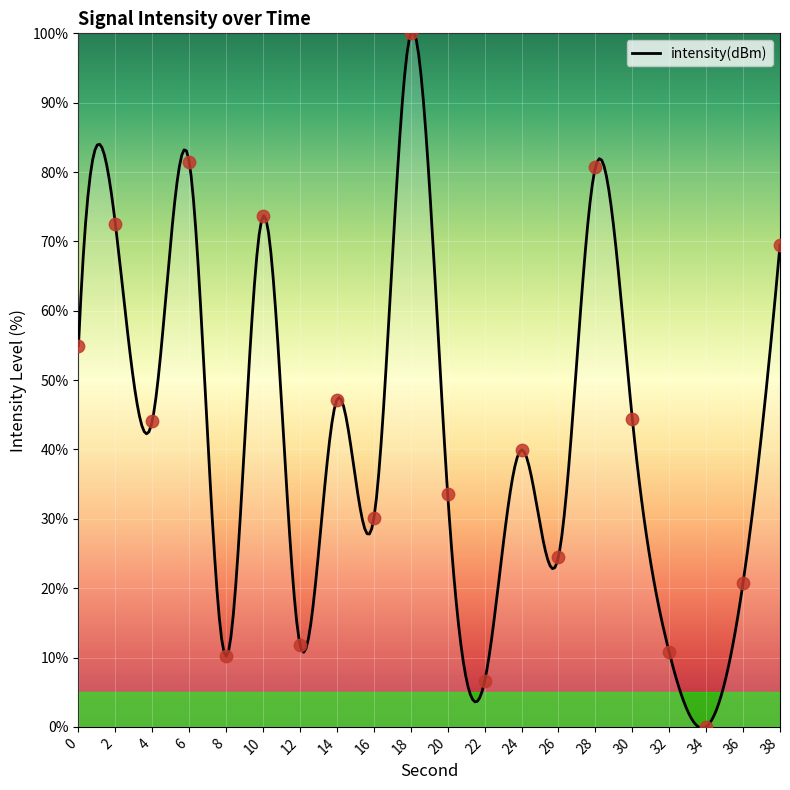

What is the ratio of the value at 8 to the value at 2?

0.1